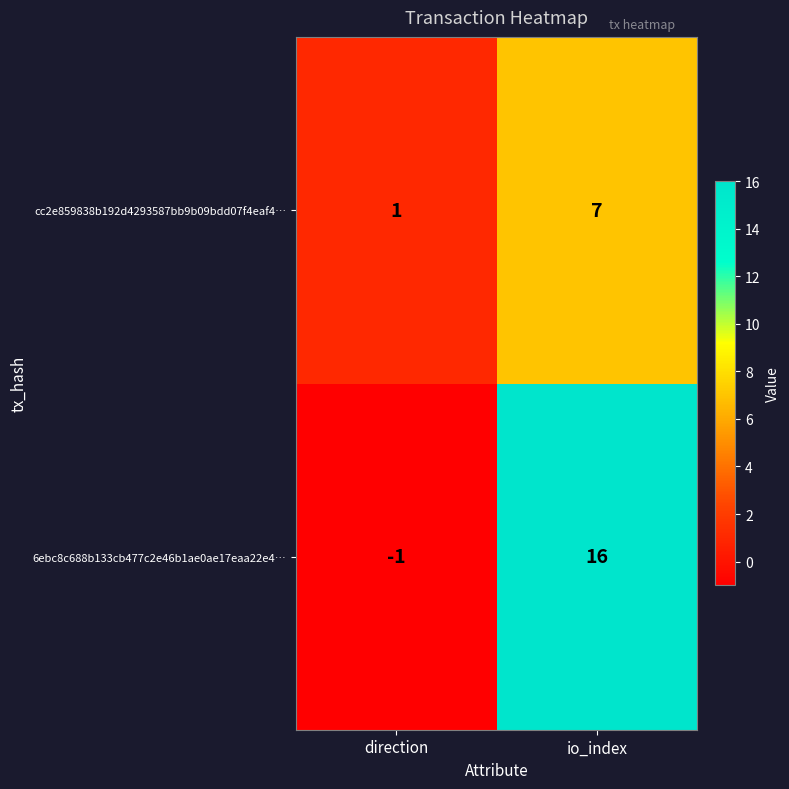

Between direction and io_index, which series saw the biggest shift?

6ebc8c688b133cb477c2e46b1ae0ae17eaa22e4…